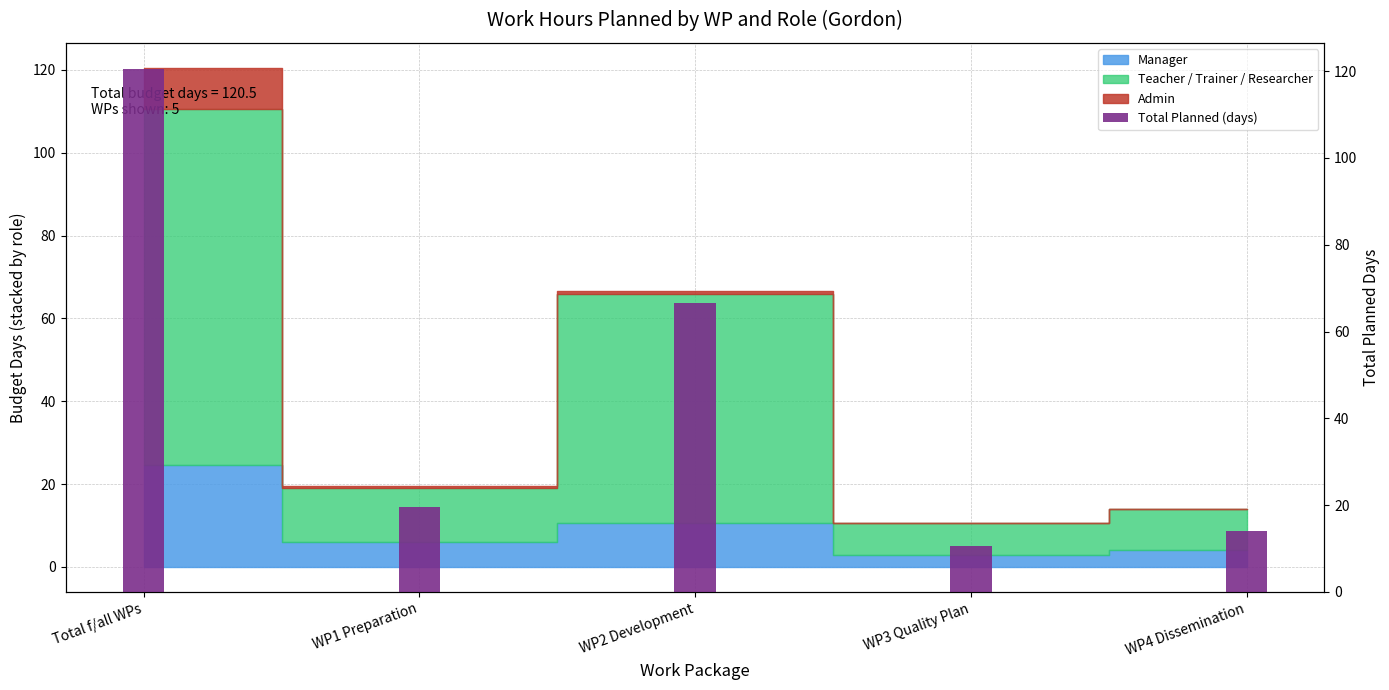

What is the sum of all values?

231.0